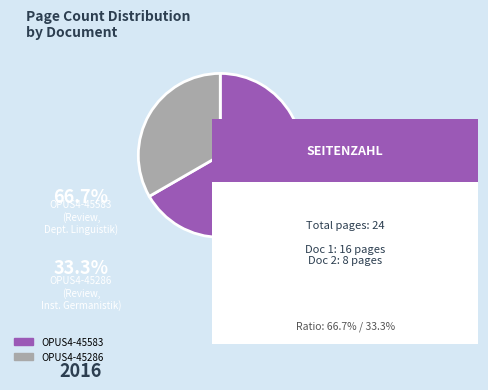

Is it true that OPUS4-45286 is 44% of the pie?

False